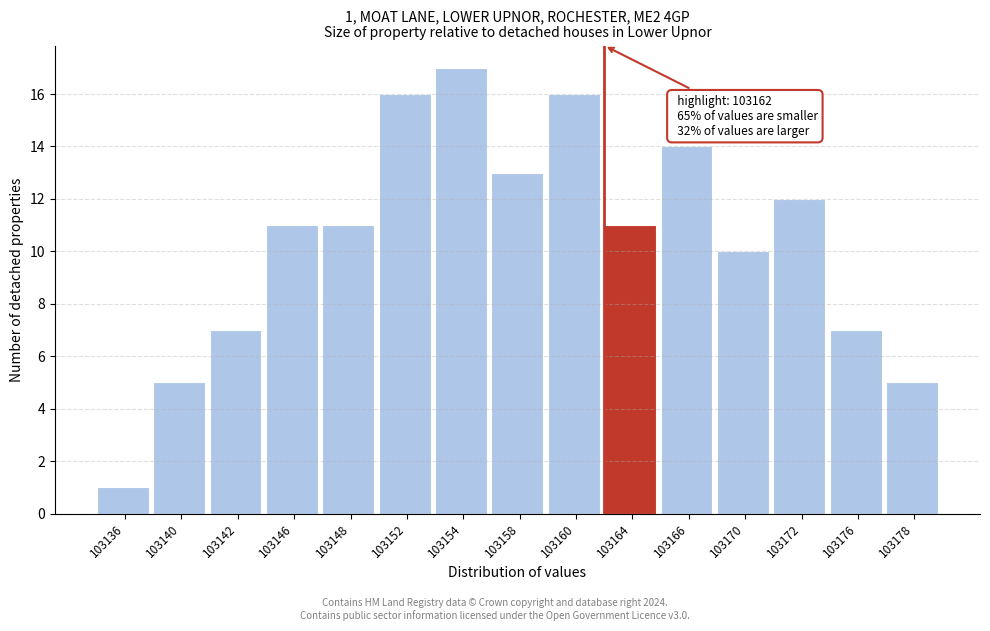

Reading left to right, what are all the values shown in this chart?

103136=1	103140=5	103142=7	103146=11	103148=11	103152=16	103154=17	103158=13	103160=16	103164=11	103166=14	103170=10	103172=12	103176=7	103178=5